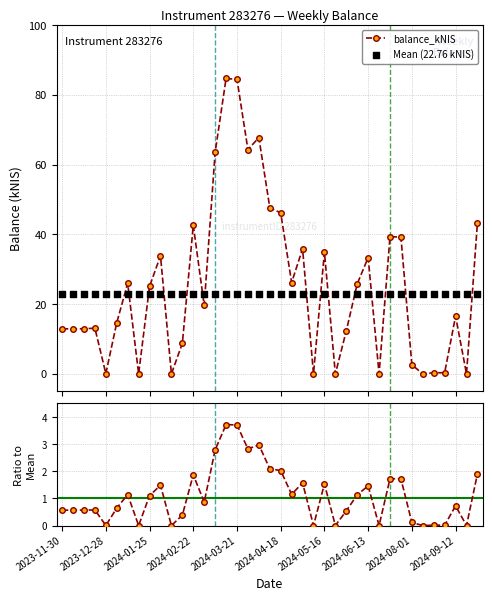

Which series reaches the minimum Y coordinate?

balance_kNIS